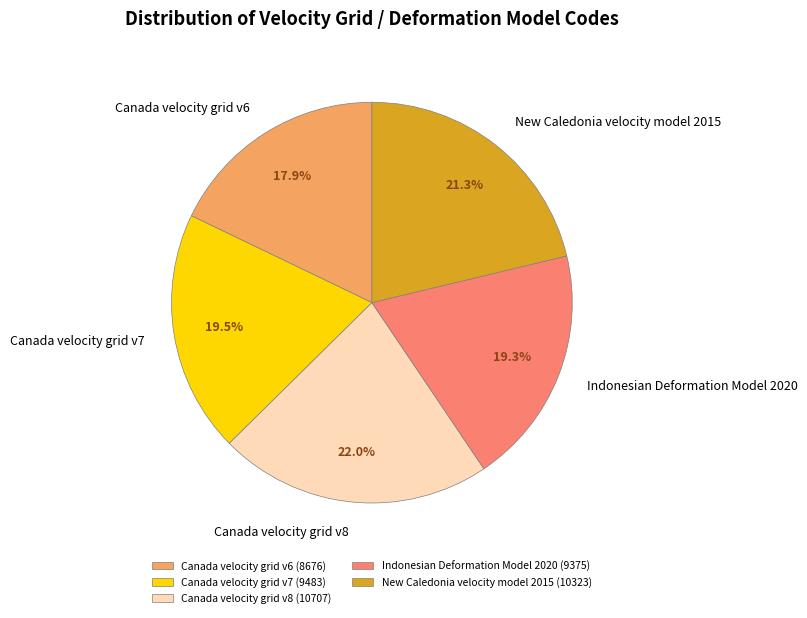

What is the smallest slice in the pie chart?

Canada velocity grid v6